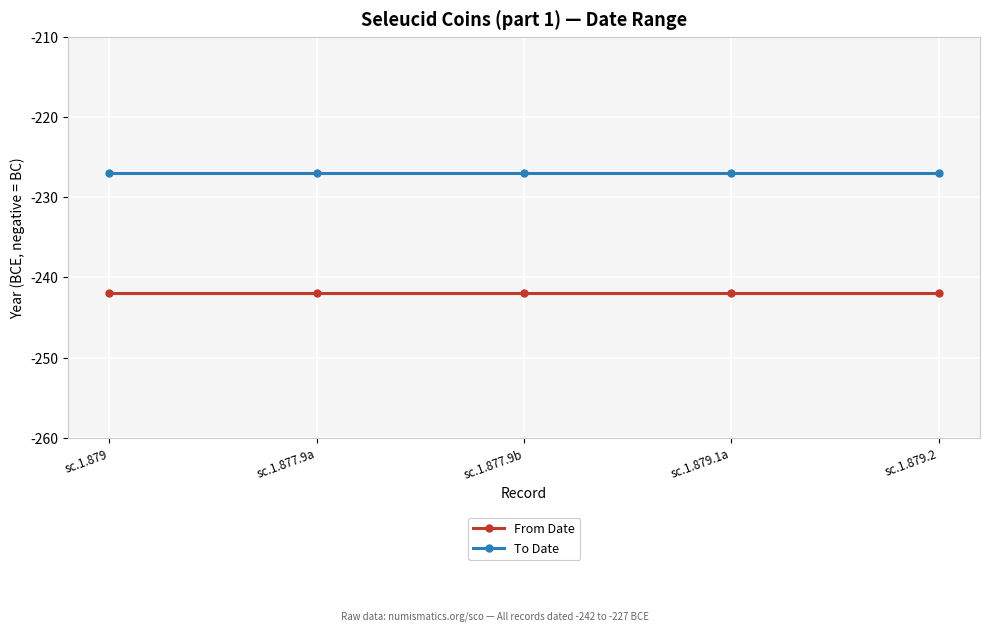

What is the smallest value displayed?

-242